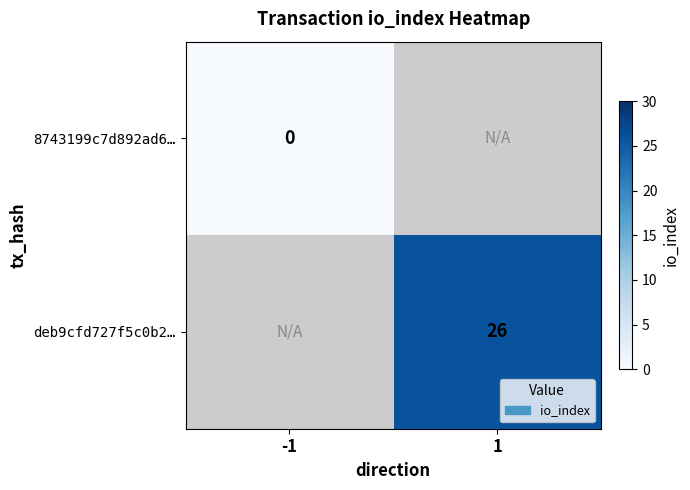

Is it true that deb9cfd727f5c0b2… equals 40 at 1?

False